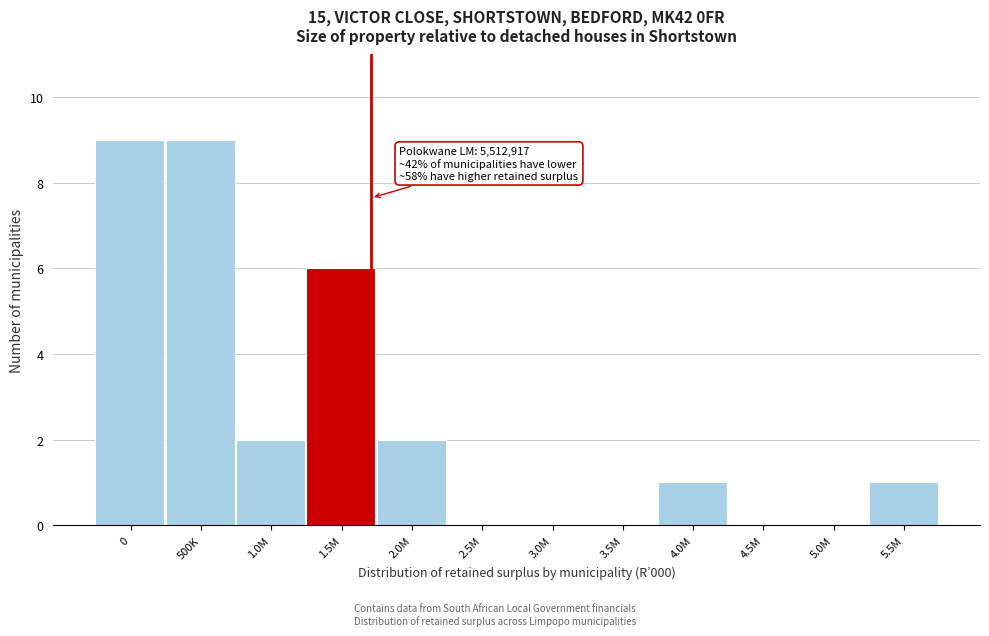

Reading right to left, what are all the values shown in this chart?

5.5M=1	5.0M=0	4.5M=0	4.0M=1	3.5M=0	3.0M=0	2.5M=0	2.0M=2	1.5M=6	1.0M=2	500K=9	0=9